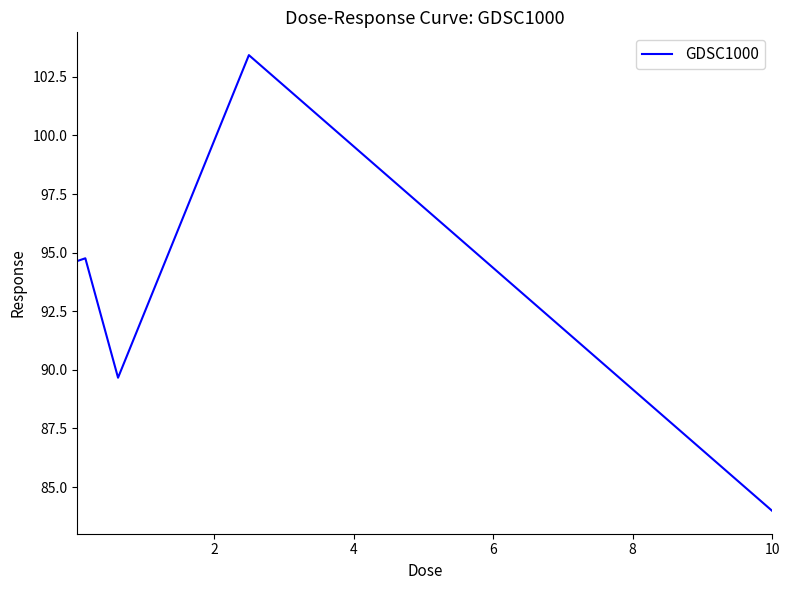

What is the difference between the second highest and minimum values?

10.8